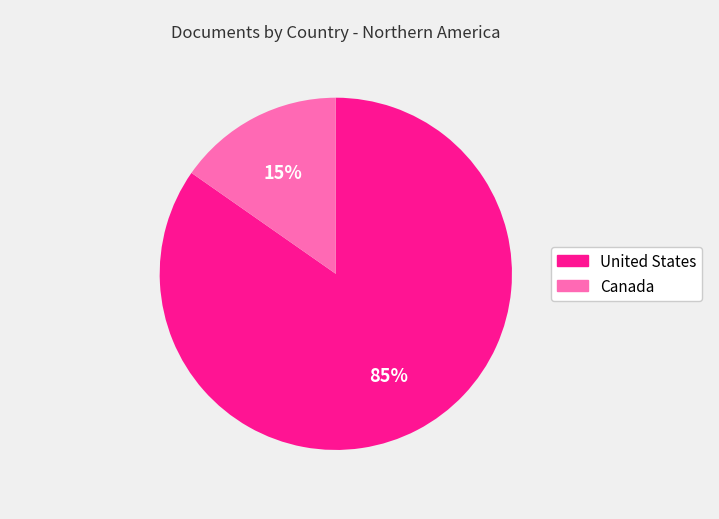

To the nearest percent, what percentage of the pie is United States?

85%